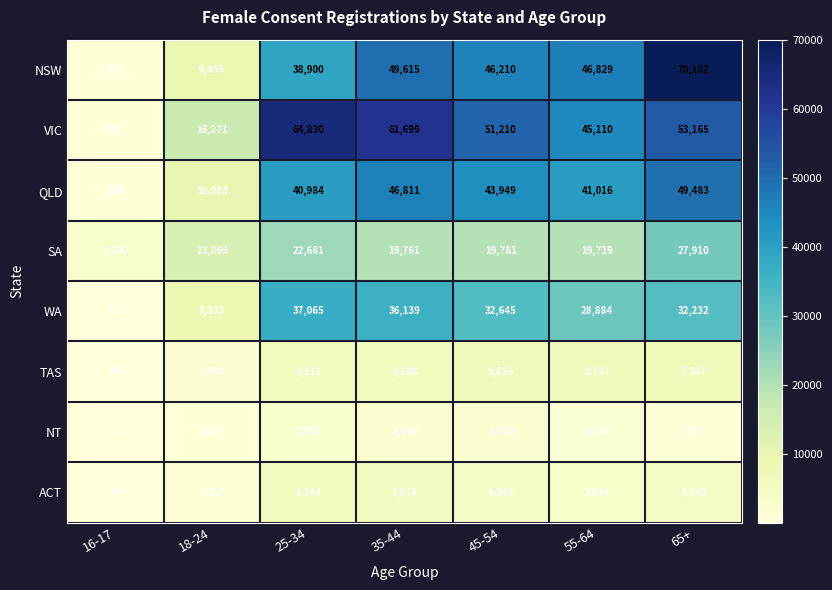

How many distinct data groups are displayed?

8